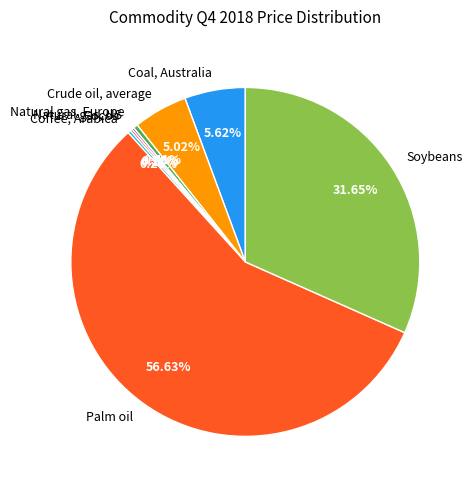

What portion of the pie excludes Crude oil, average?

95.0%